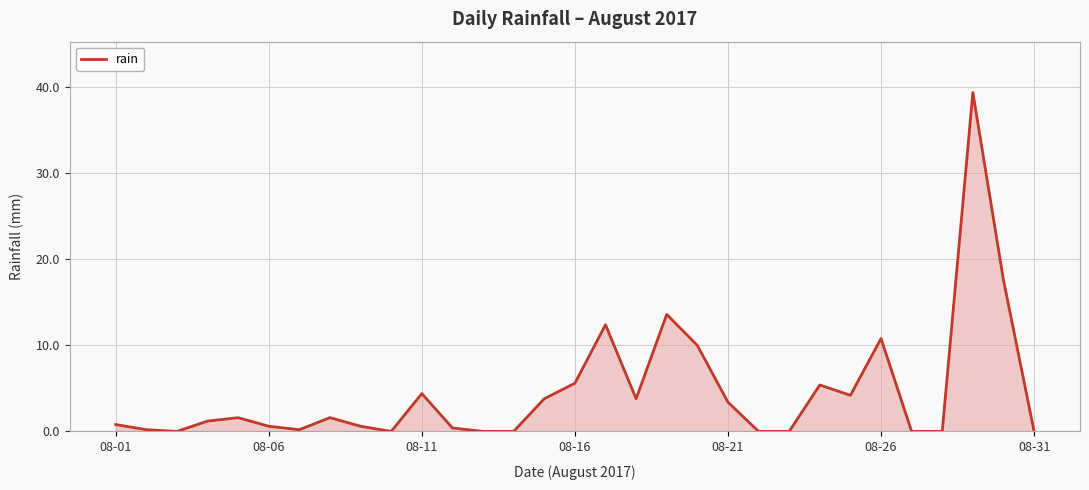

What is the maximum value shown in the chart?

39.4